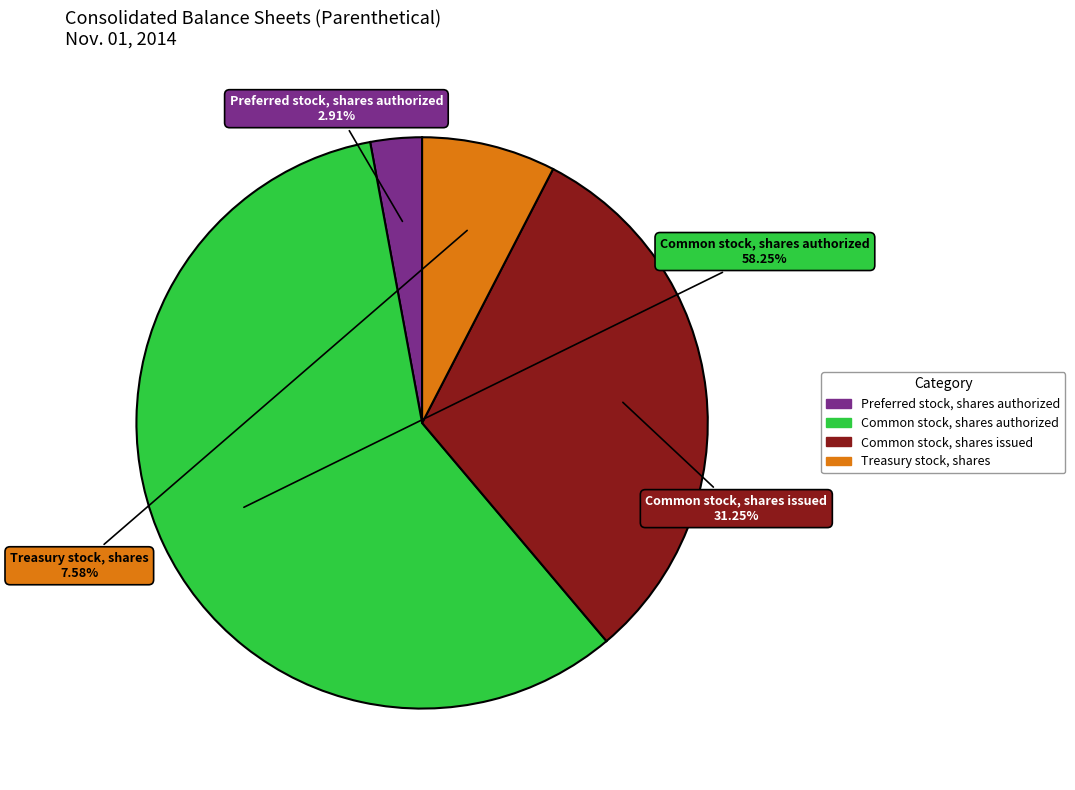

Which category has the smallest portion of the pie?

Preferred stock, shares authorized